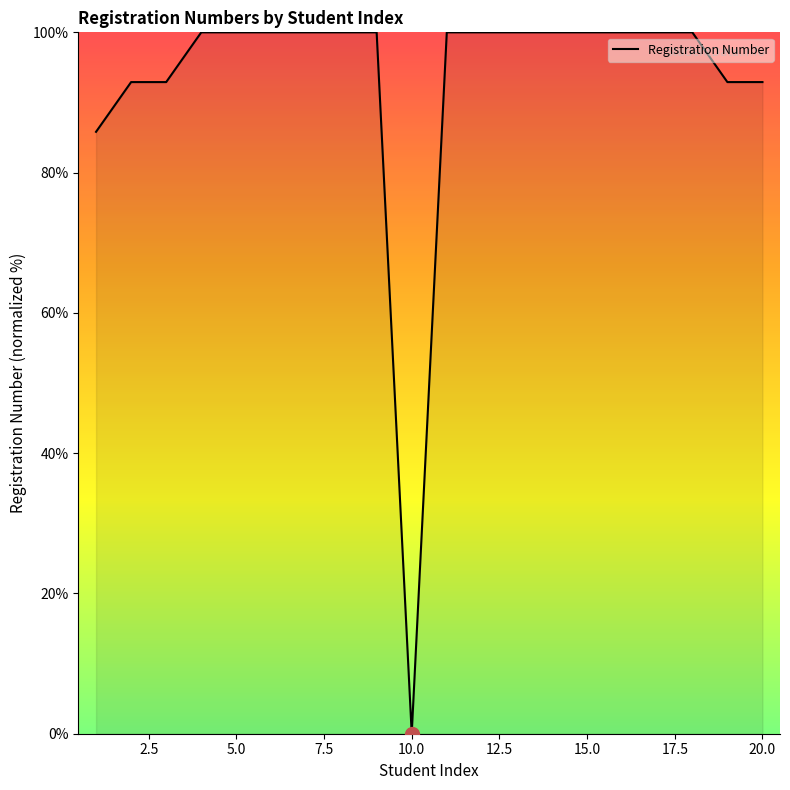

How many distinct data groups are displayed?

1